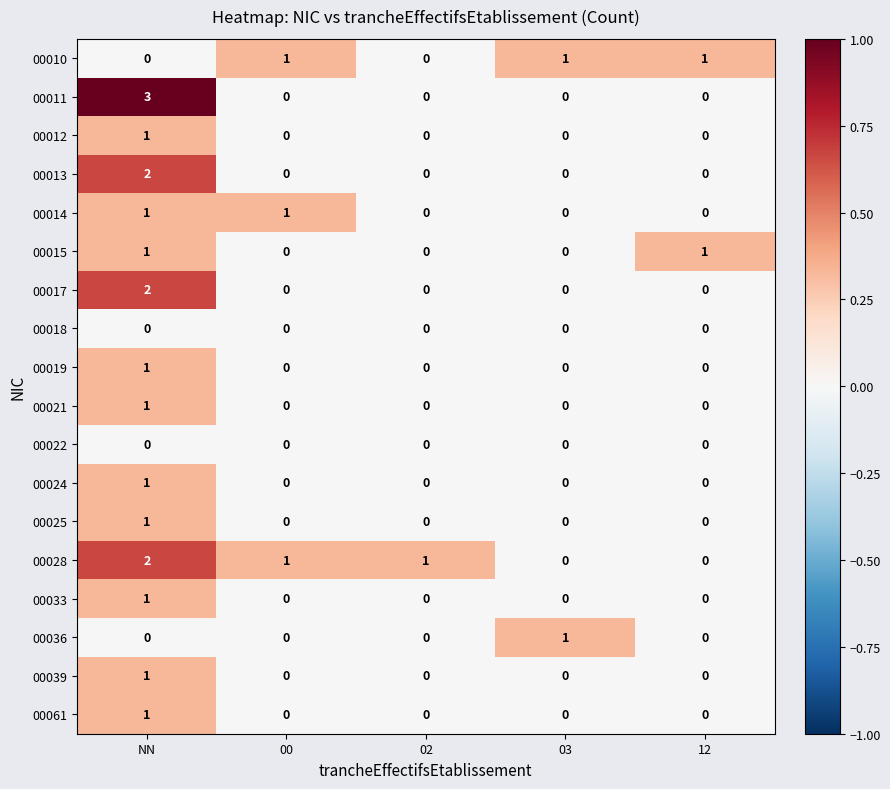

Between NN and 00, which series saw the biggest shift?

00011